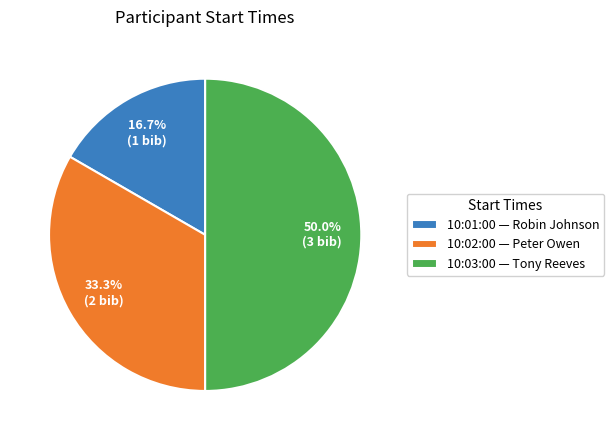

Do 10:03:00 and 10:02:00 together represent more than half of the pie?

Yes